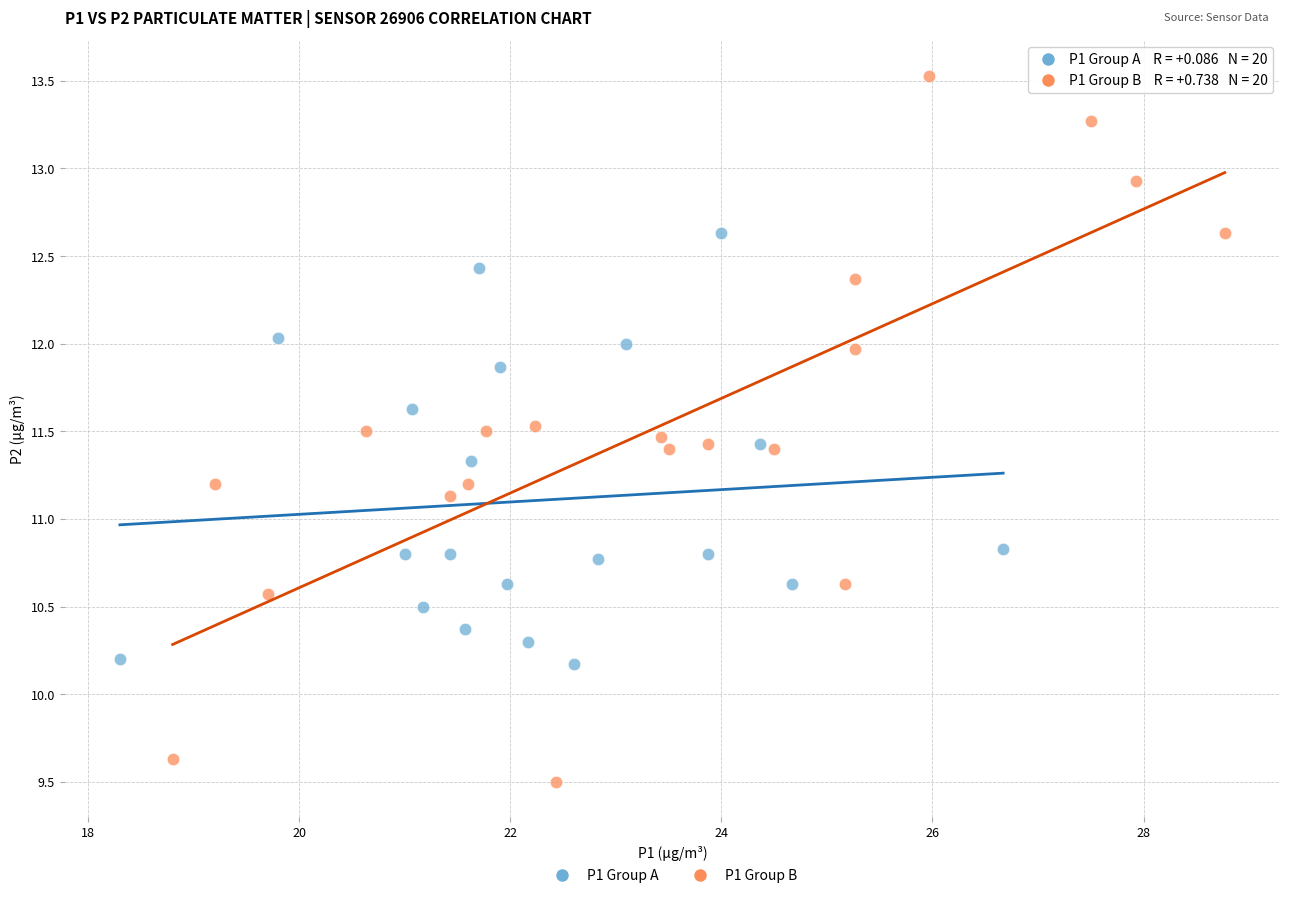

Which series contains the lowest Y value?

P1 Group B